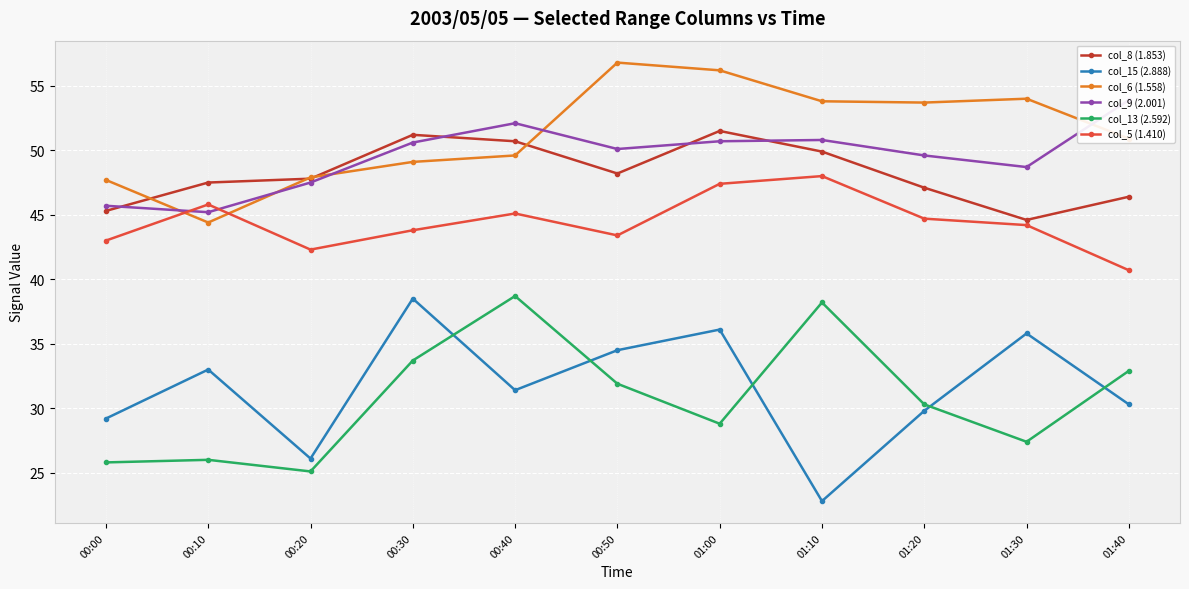

What is the maximum value shown in the chart?

56.8